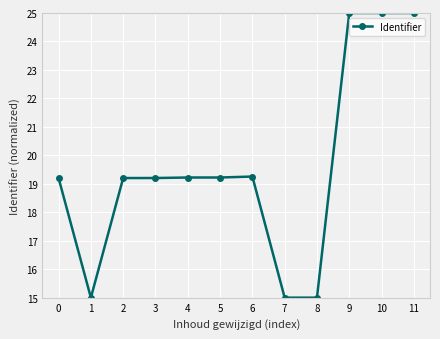

The chart shows a value of 19.2 at 0. True or false?

True